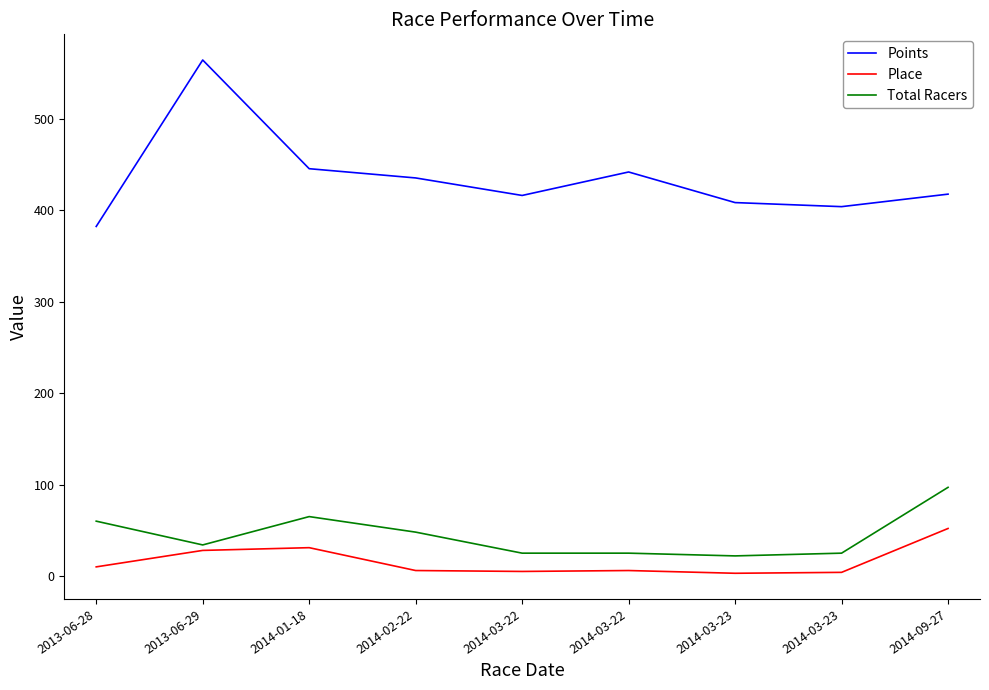

What is the value of the Total Racers point at the 1st from the left?

60.0